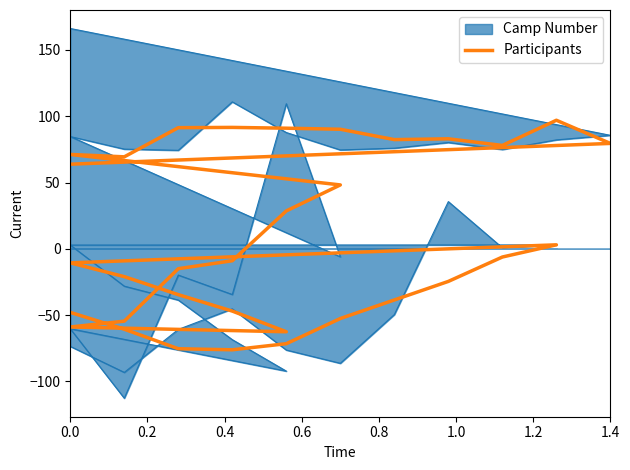

The chart shows a value of -29.3 at 13. True or false?

False